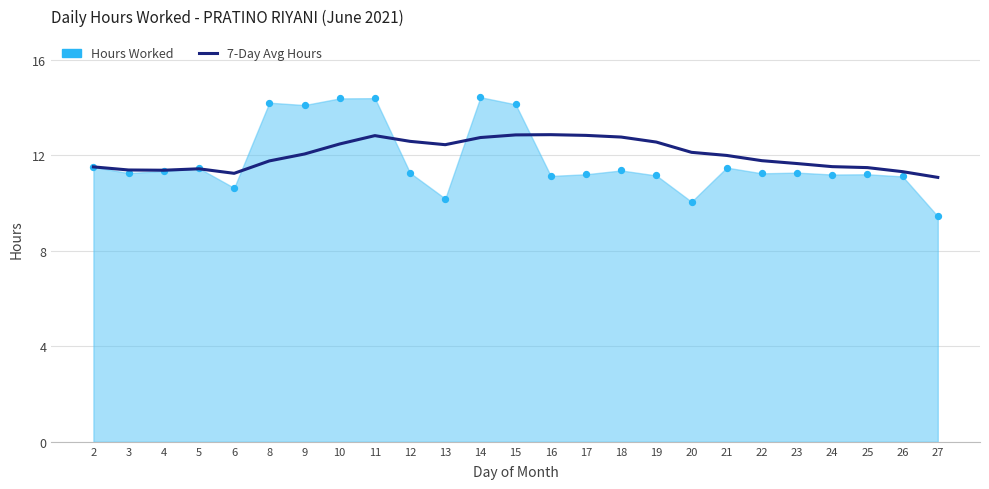

Is it true that 7-Day Avg Hours equals 6.0 at 19?

False